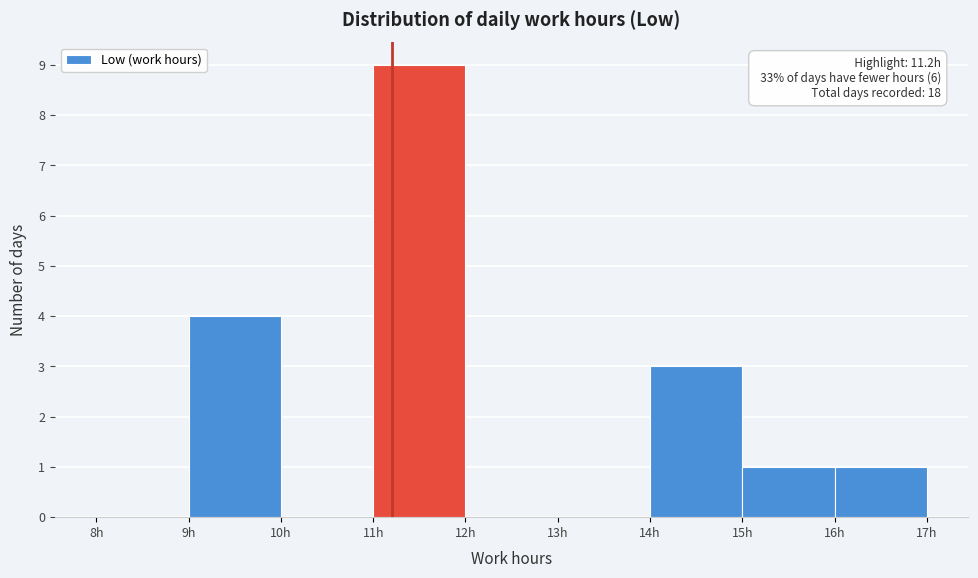

Over which range of the x-axis is the bar tallest?

11 to 12